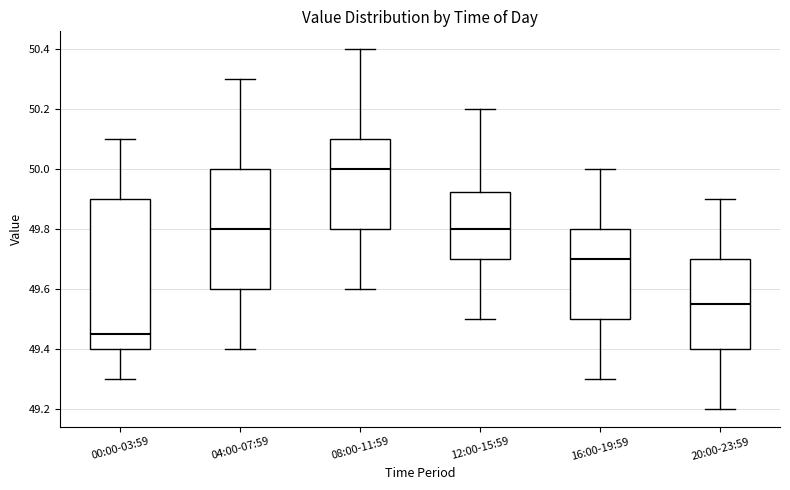

Comparing the boxes themselves (not the whiskers), which one is the tallest?

00:00-03:59